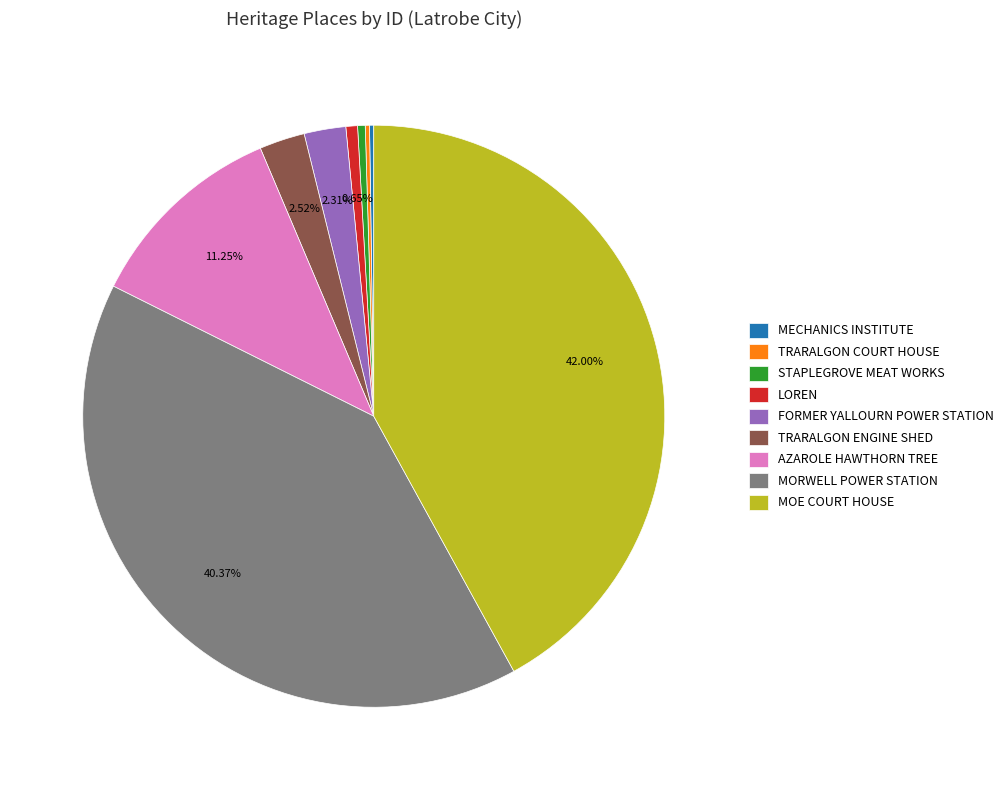

Which category has the biggest portion of the pie?

MOE COURT HOUSE